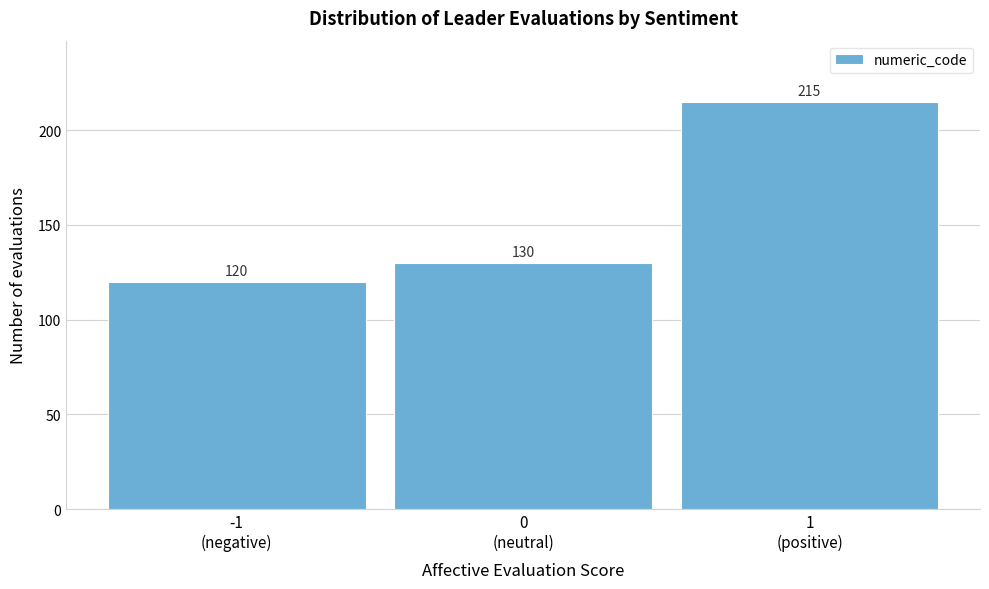

Reading left to right, what are all the values shown in this chart?

120	130	215